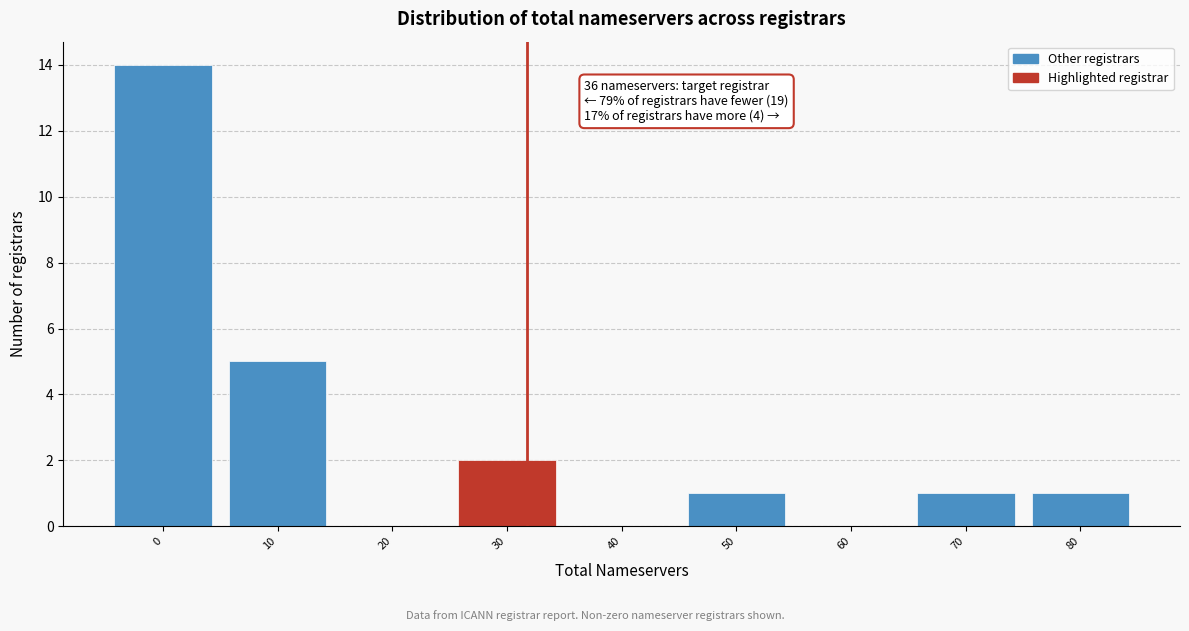

Reading left to right, list all the values displayed in this chart.

0=14	10=5	20=0	30=2	40=0	50=1	60=0	70=1	80=1